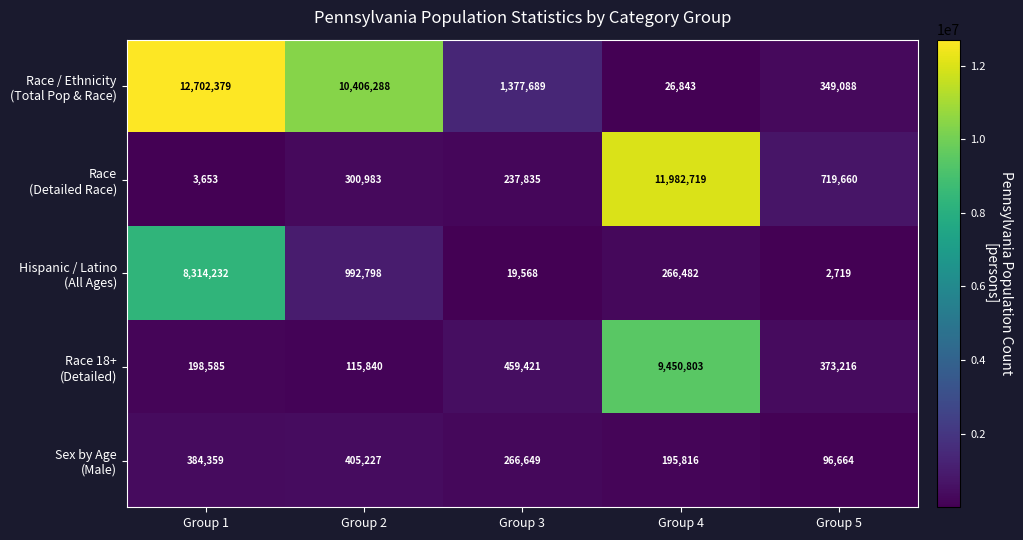

What is the minimum value shown in the chart?

2719